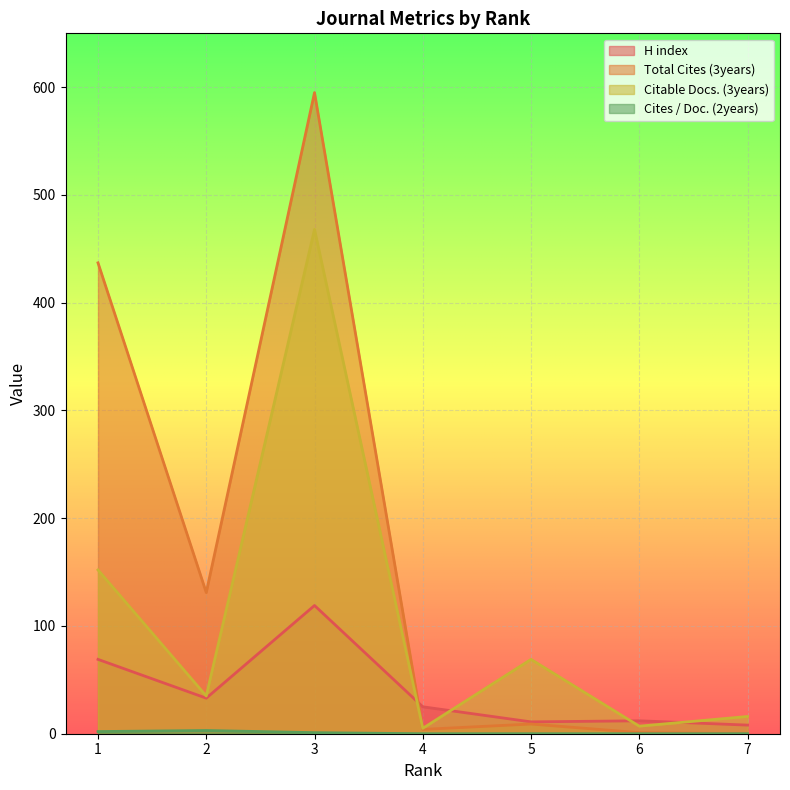

Reading left to right, extract all data points from this chart.

H index: 1=69	2=33	3=119	4=25	5=11	6=12	7=8
Total Cites (3years): 1=437	2=131	3=595	4=4	5=9	6=1	7=0
Citable Docs. (3years): 1=152	2=35	3=468	4=5	5=69	6=7	7=16
Cites / Doc. (2years): 1=2	2=3	3=1	4=0	5=0	6=0	7=0